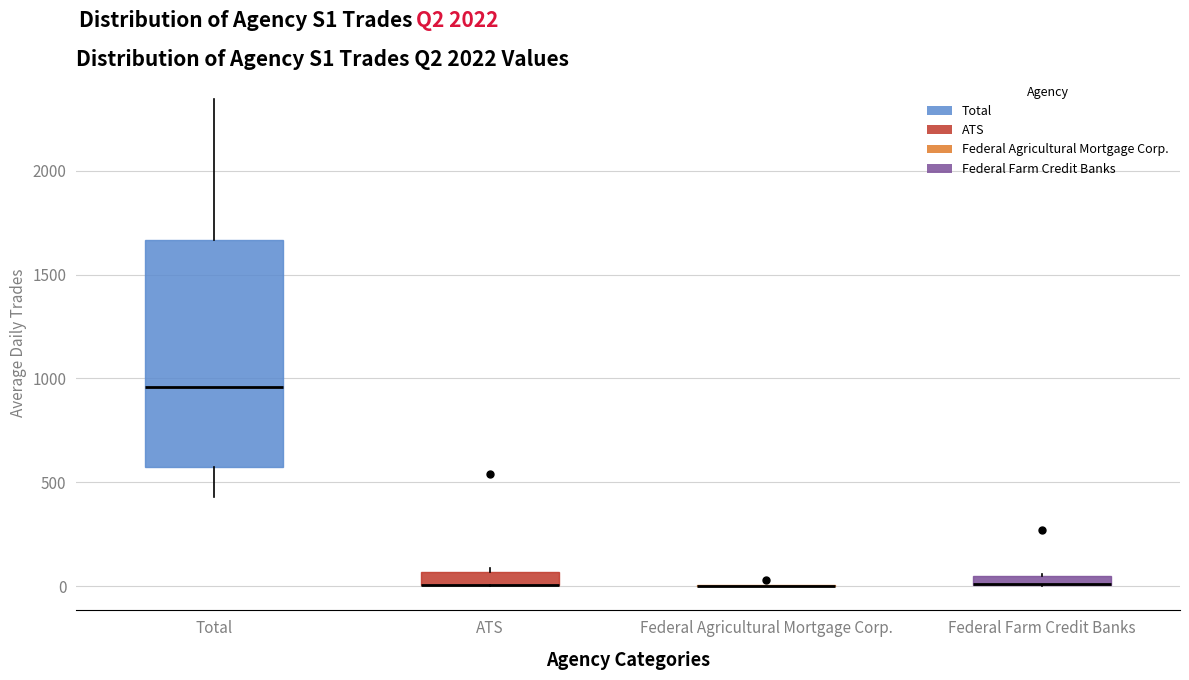

Comparing the boxes themselves (not the whiskers), which one is the tallest?

Total